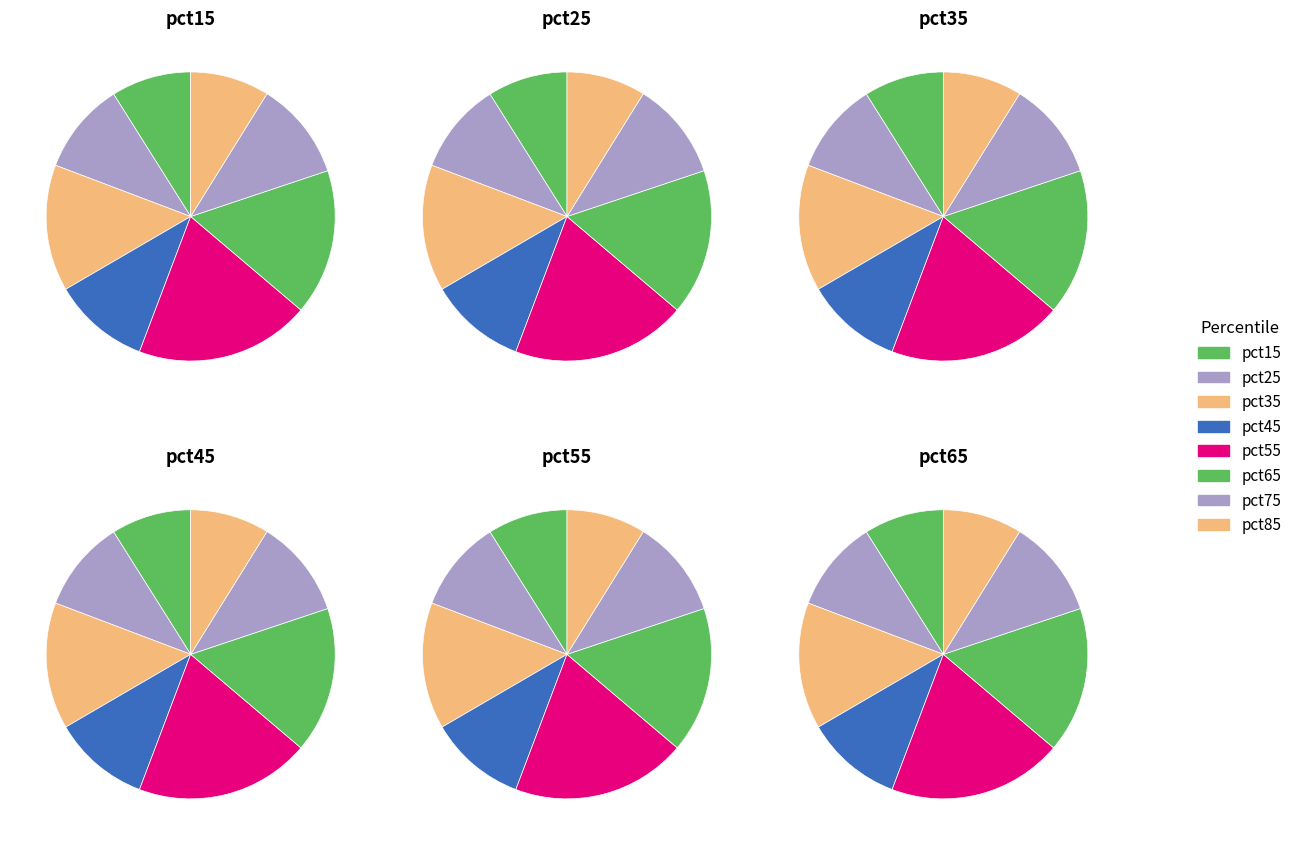

Is there a majority slice in this chart?

No